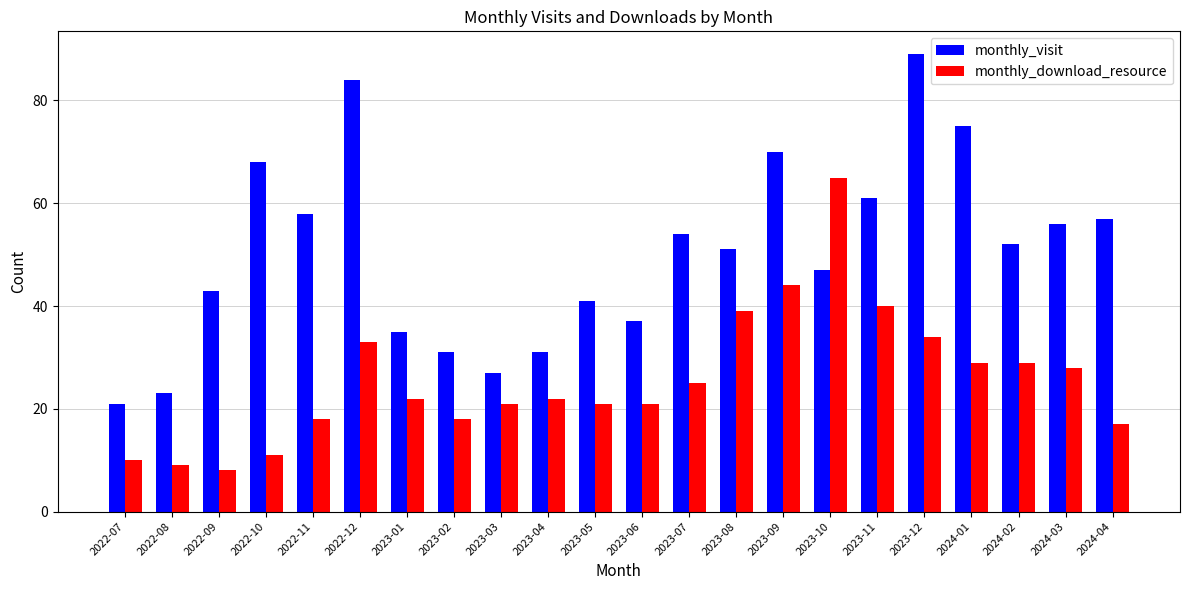

Which label corresponds to the smallest value in the chart?

2022-09